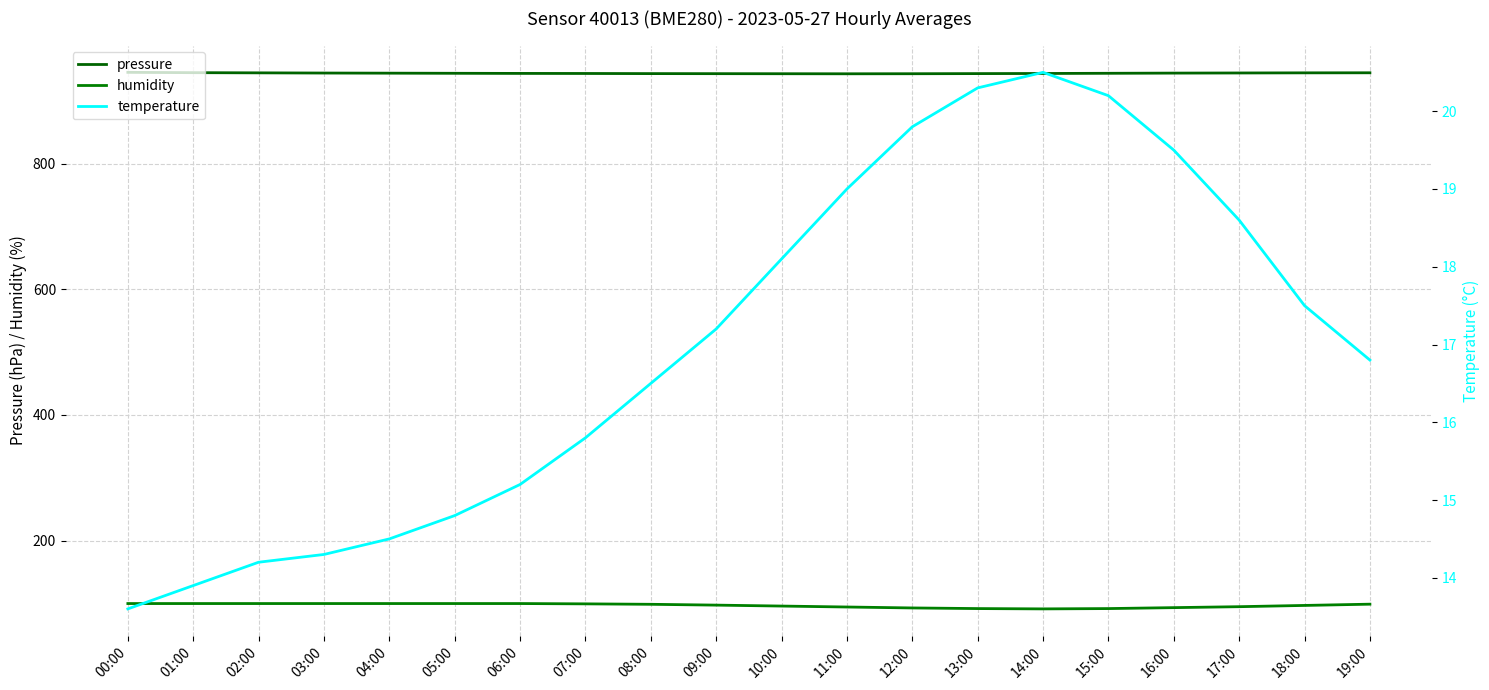

What is the label of the 12th point from the left?

11:00